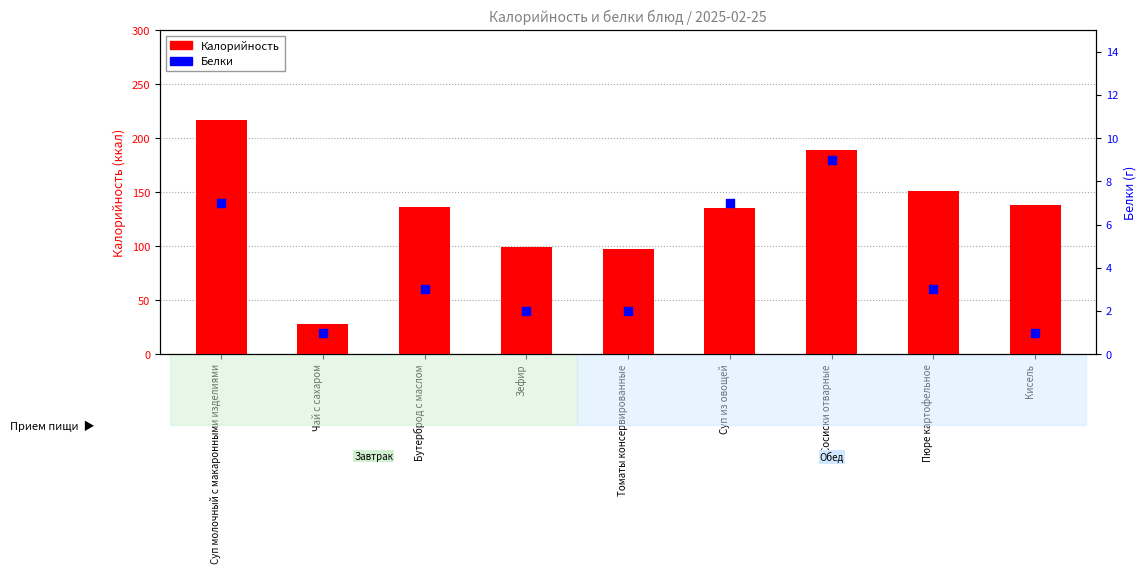

Which series contains the highest Y value?

Калорийность